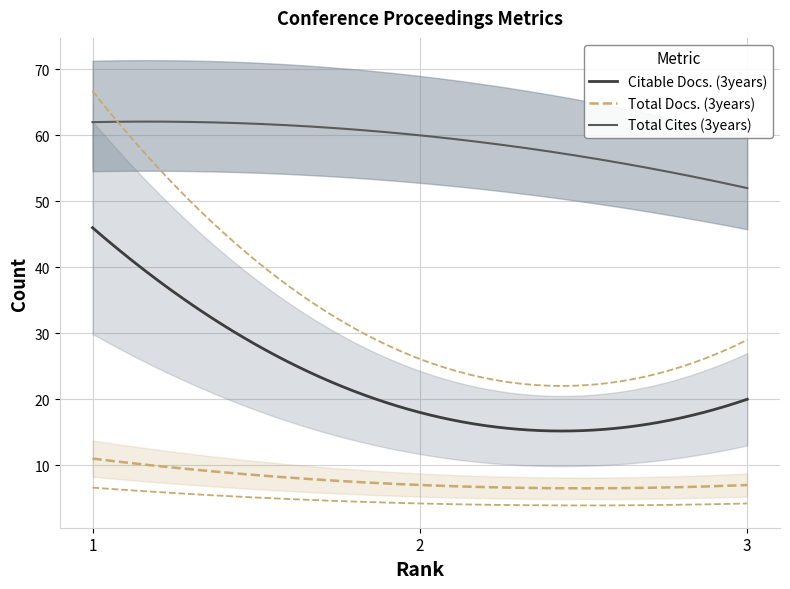

What is the value of the Total Cites (3years) point at the 1st from the left?

62